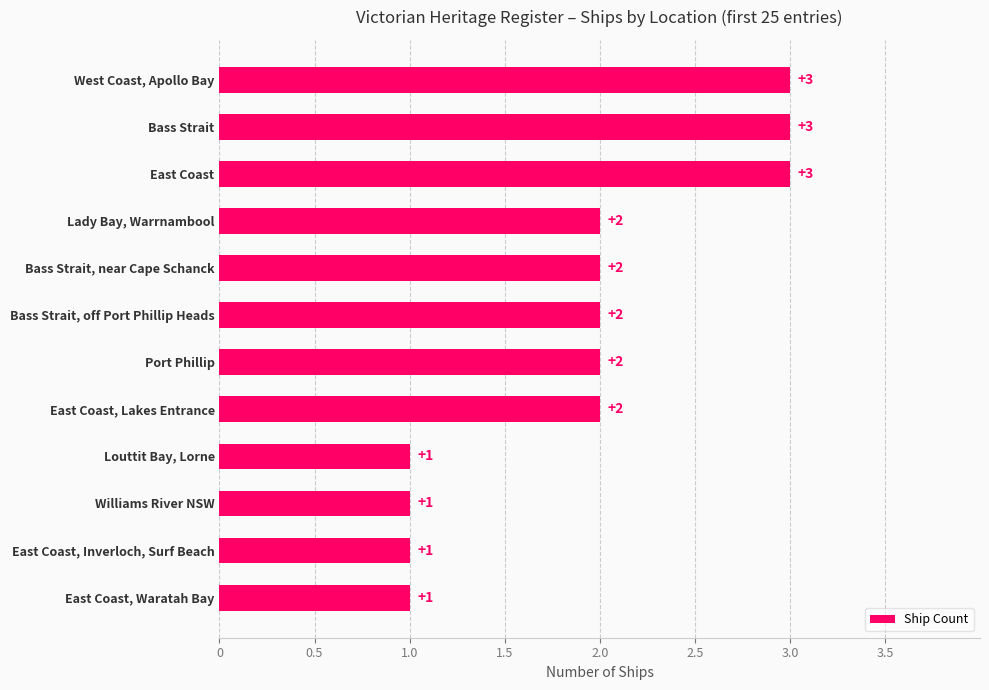

Reading top to bottom, list all the values displayed in this chart.

West Coast, Apollo Bay=3	Bass Strait=3	East Coast=3	Lady Bay, Warrnambool=2	Bass Strait, near Cape Schanck=2	Bass Strait, off Port Phillip Heads=2	Port Phillip=2	East Coast, Lakes Entrance=2	Louttit Bay, Lorne=1	Williams River NSW=1	East Coast, Inverloch, Surf Beach=1	East Coast, Waratah Bay=1